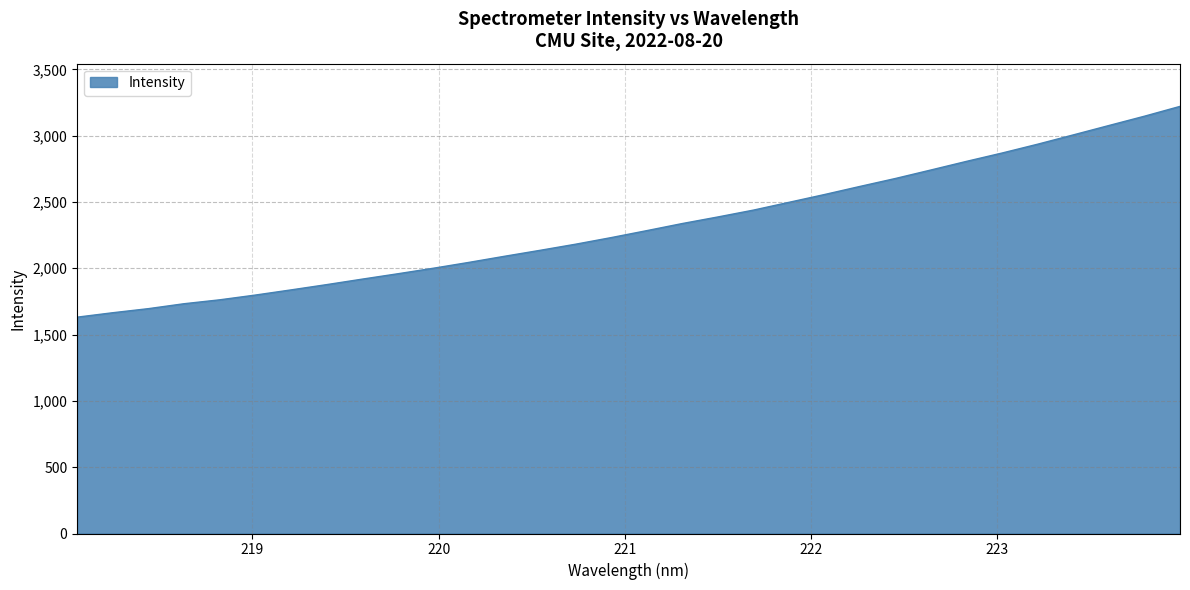

What is the average value?

2317.3